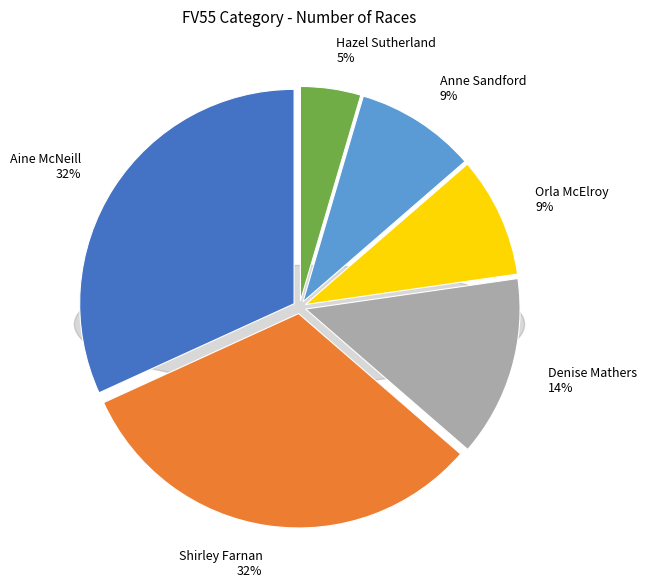

Rank the categories by value from lowest to highest.

Hazel Sutherland, Orla McElroy, Anne Sandford, Denise Mathers, Aine McNeill, Shirley Farnan